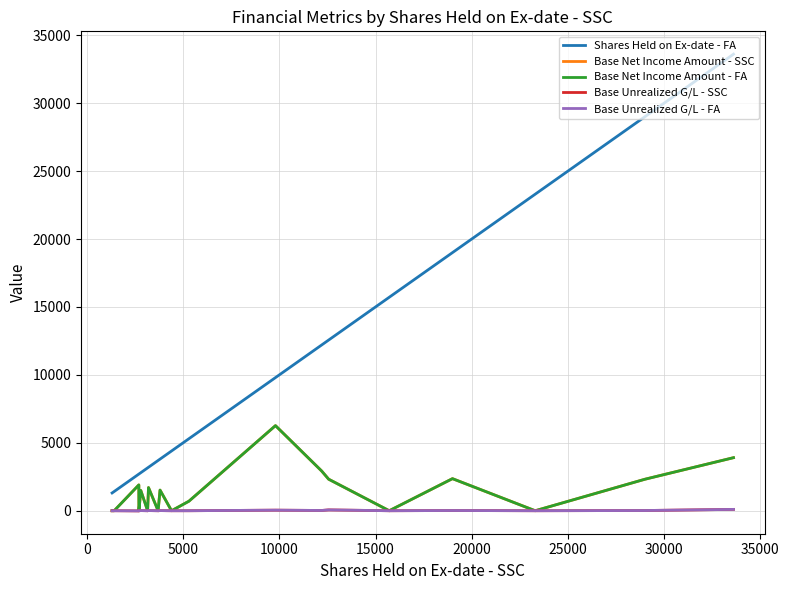

What is the minimum value for Shares Held on Ex-date - FA?

1308.0